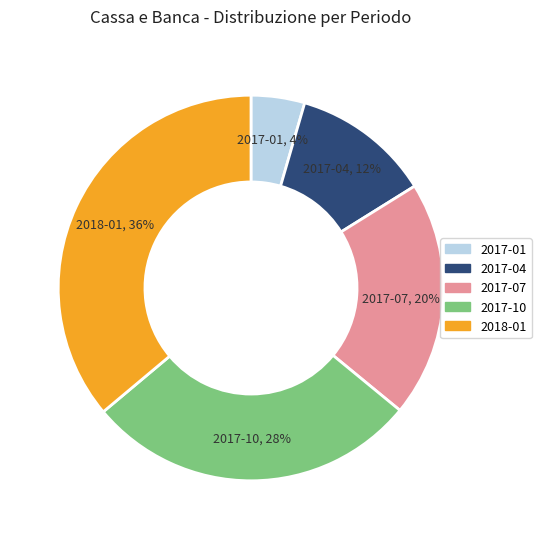

To the nearest percent, what is the average slice percentage?

20%